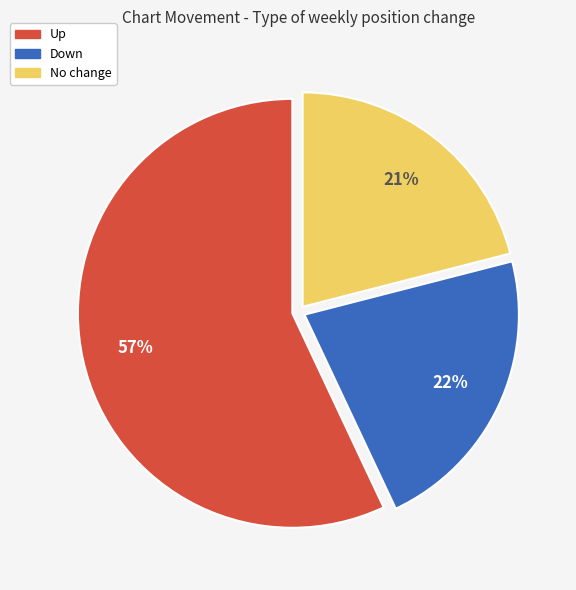

Is there any slice that represents more than half of the pie?

Yes